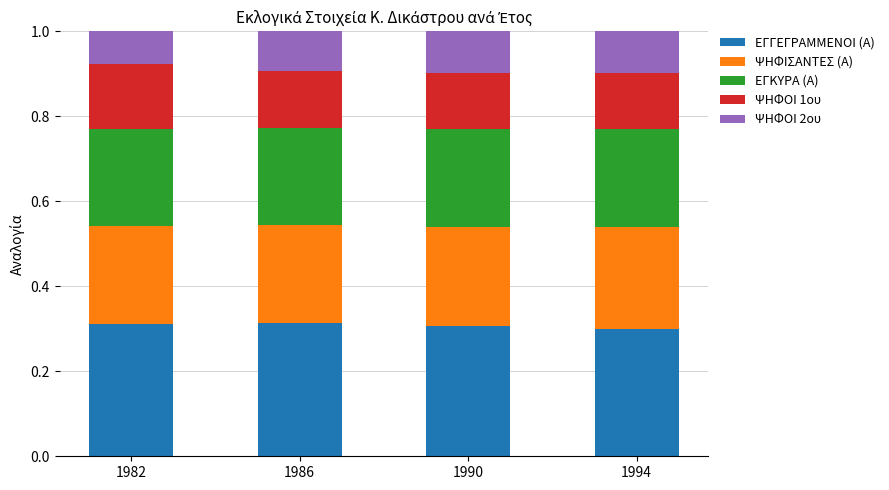

What is the total value across all series at 1986?

1.0